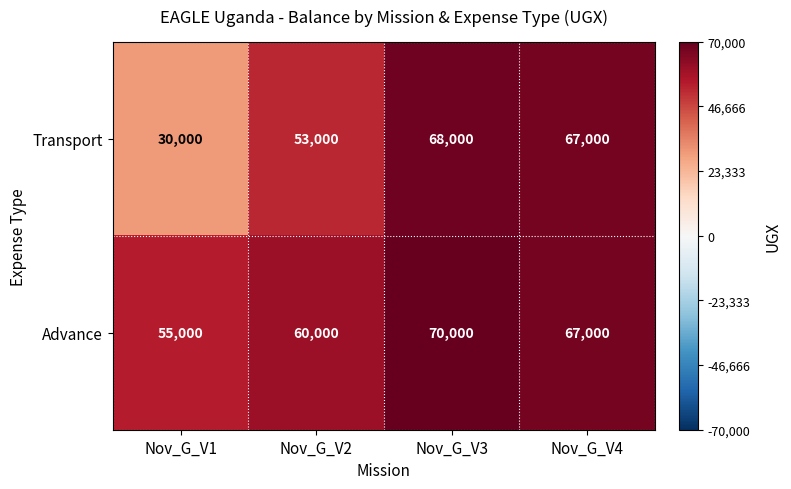

Which label corresponds to the largest value in the chart?

Nov_G_V3